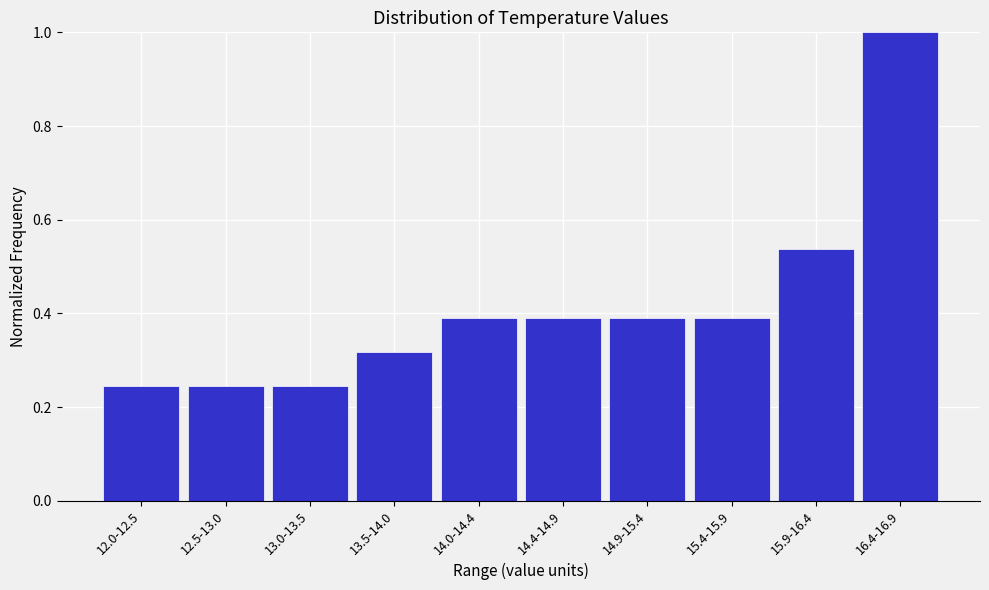

What is the maximum value shown in the chart?

1.0